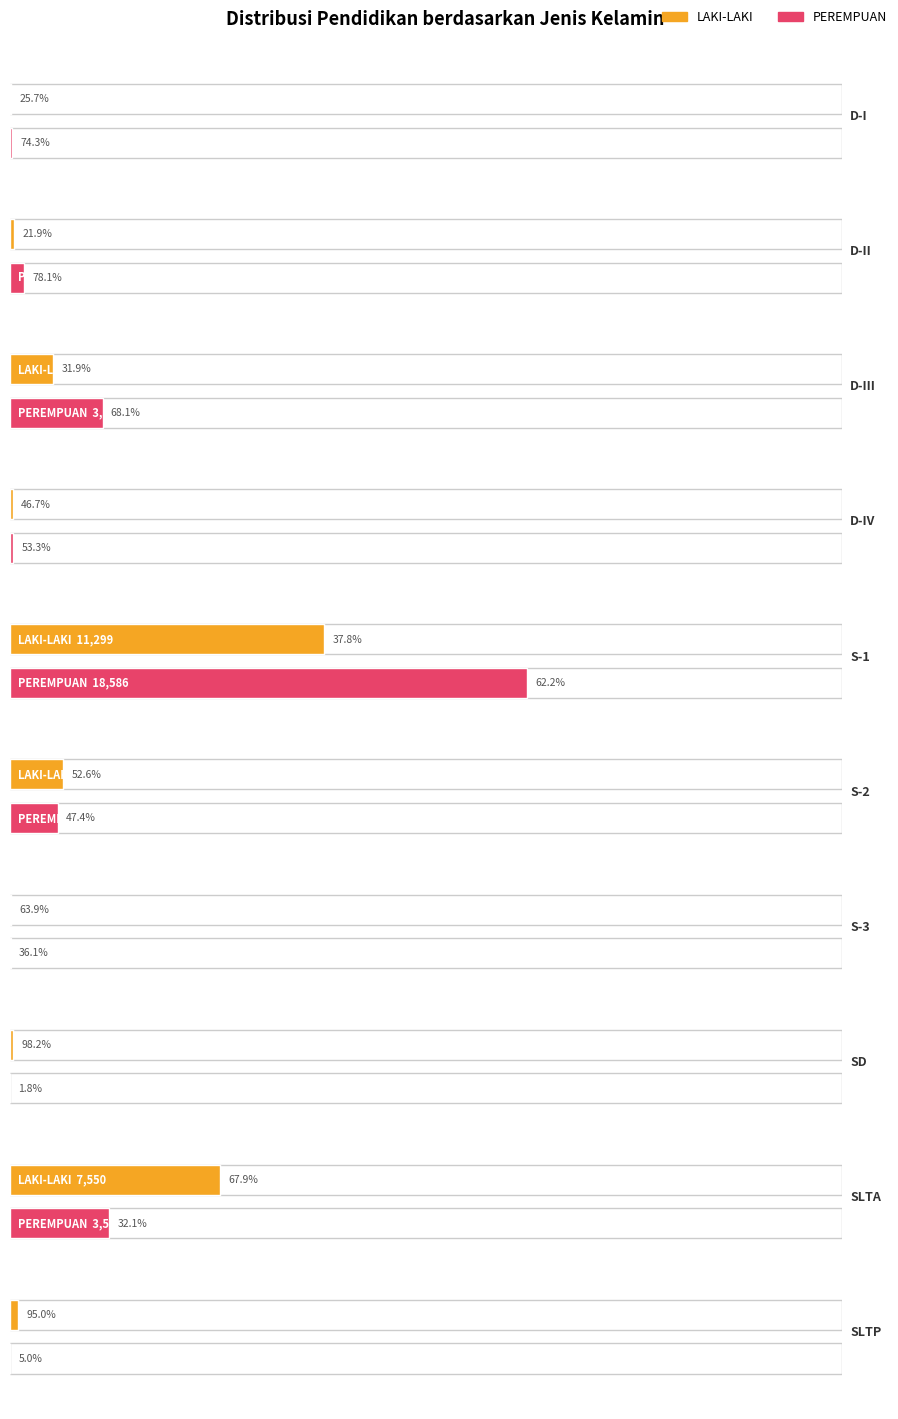

The LAKI-LAKI series shows 29 at D-I. True or false?

True